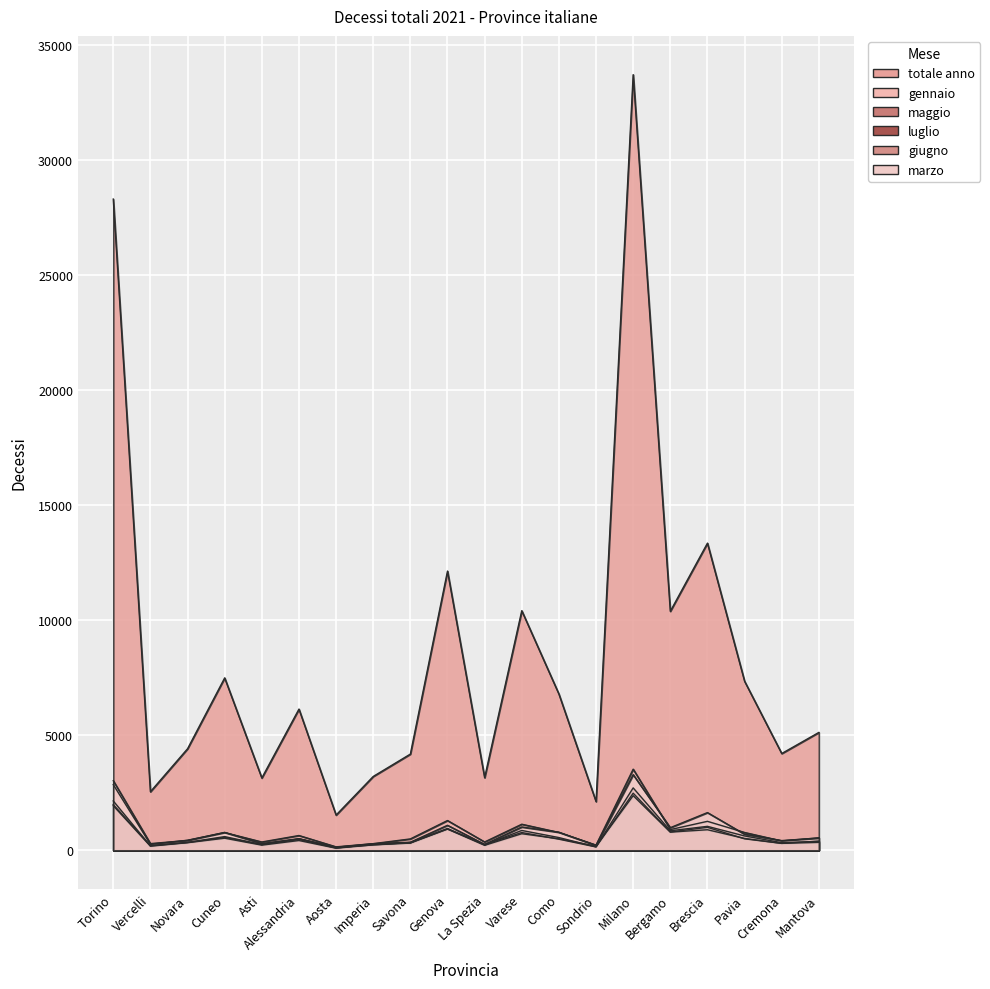

Which series ends up on top after the final intersection of maggio and giugno?

maggio